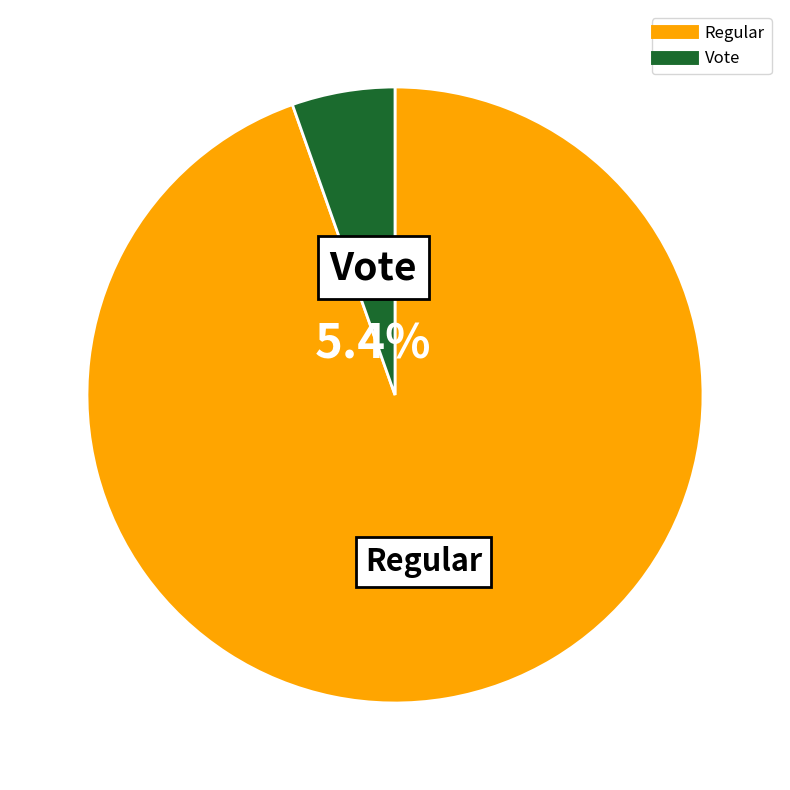

Which slice is the largest?

Regular